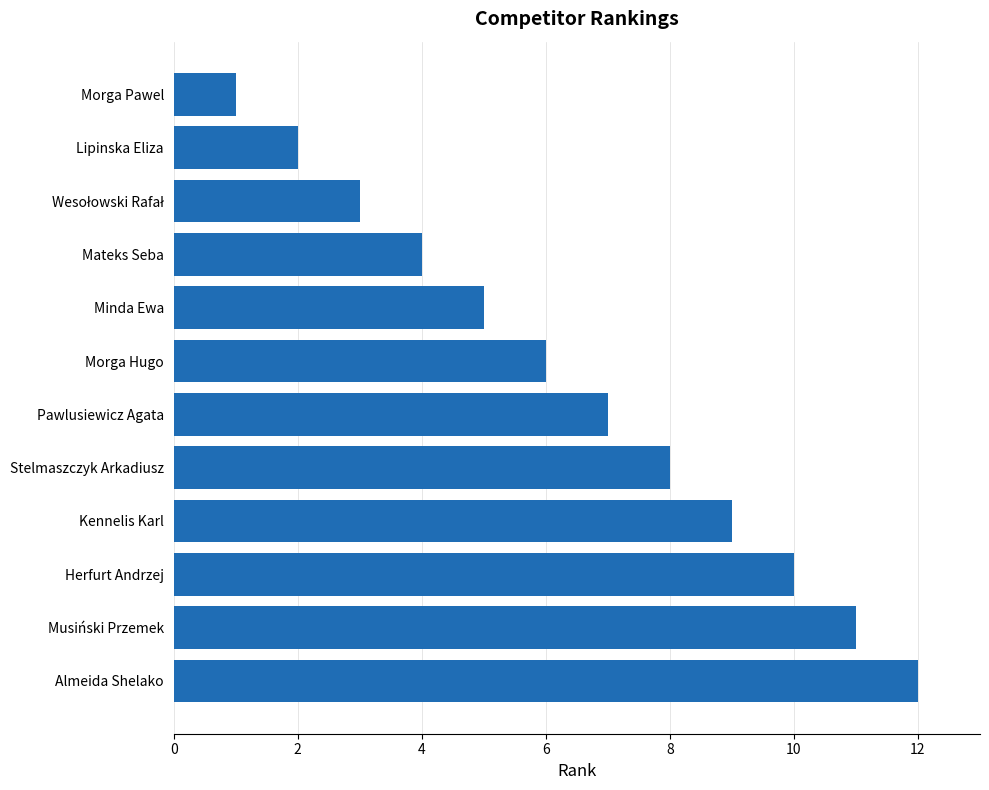

The chart shows a value of 7 at Mateks Seba. True or false?

False